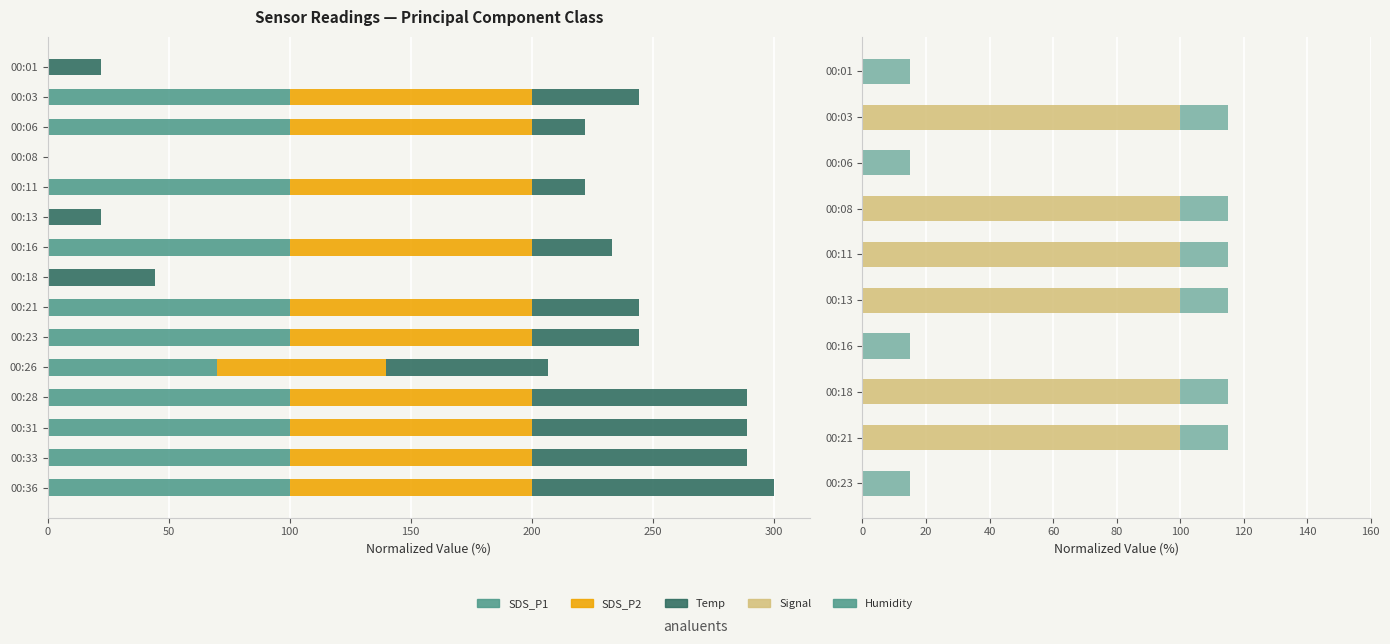

What value does the SDS_P2 series have at 00:06?

100.0